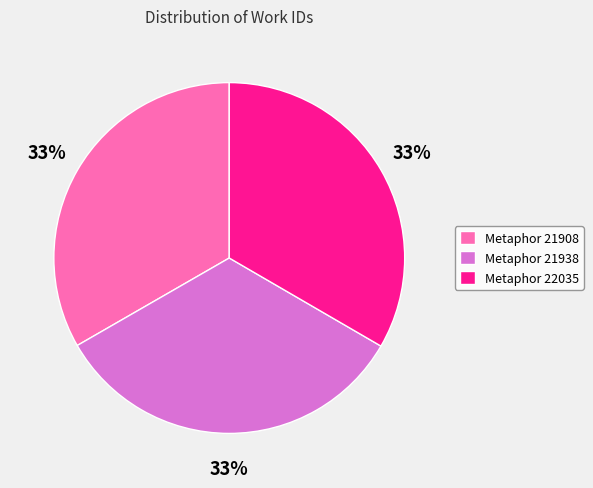

Approximately how many times larger is the value at Metaphor 21908 compared to Metaphor 22035?

1.0